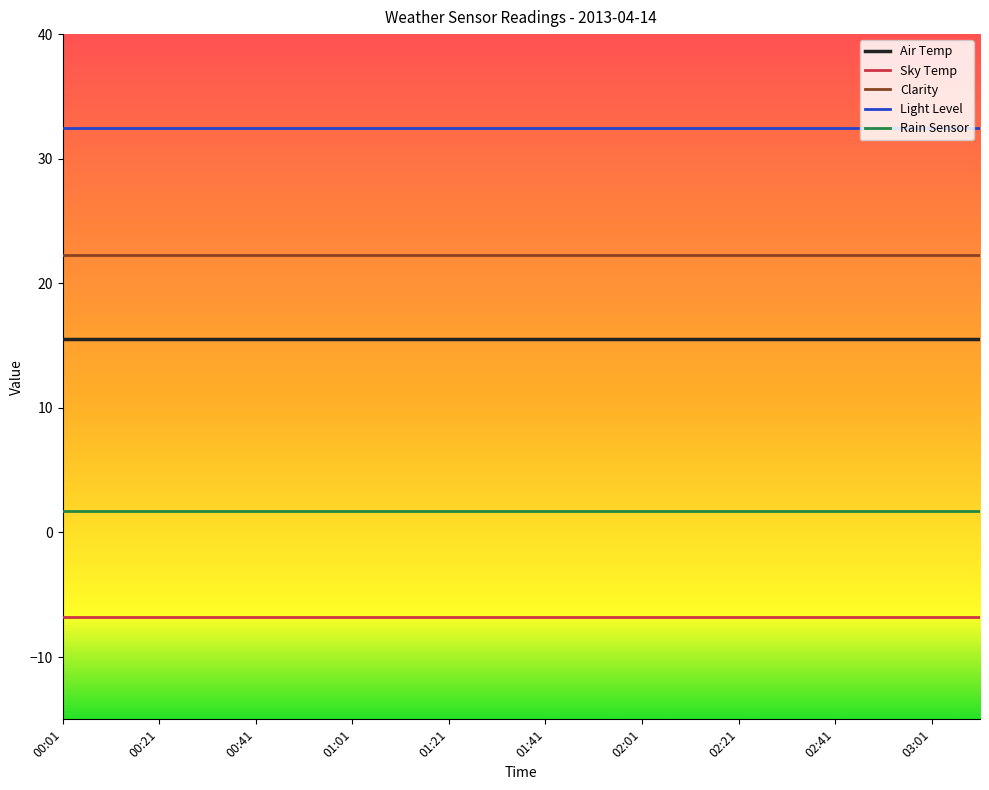

List the series in order of their overall mean, highest first.

Light Level, Clarity, Air Temp, Rain Sensor, Sky Temp